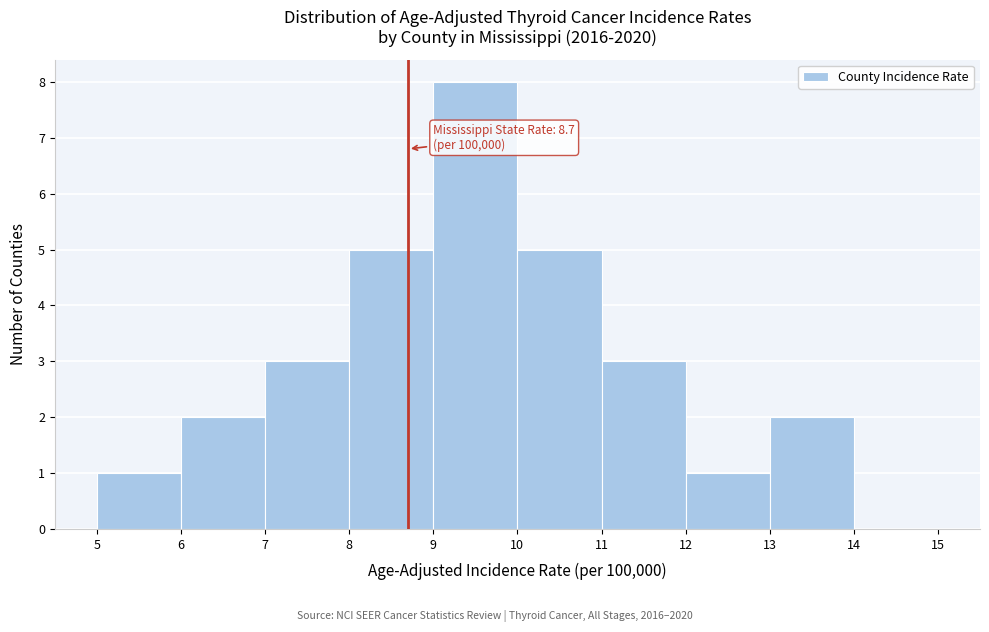

Over which range of the x-axis is the bar tallest?

9 to 10